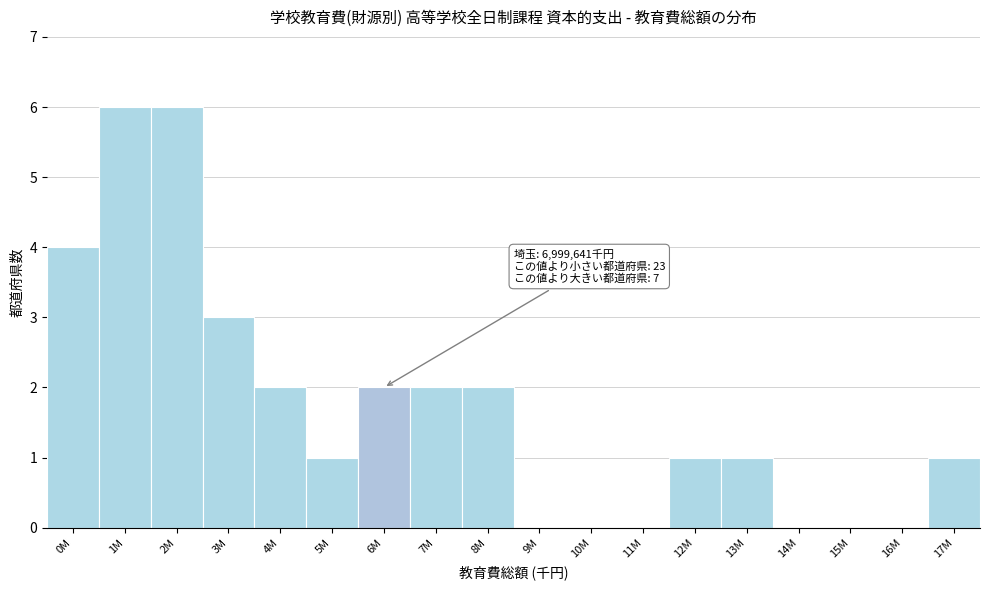

Reading right to left, transcribe all the data shown in this chart.

17M=1	16M=0	15M=0	14M=0	13M=1	12M=1	11M=0	10M=0	9M=0	8M=2	7M=2	6M=2	5M=1	4M=2	3M=3	2M=6	1M=6	0M=4